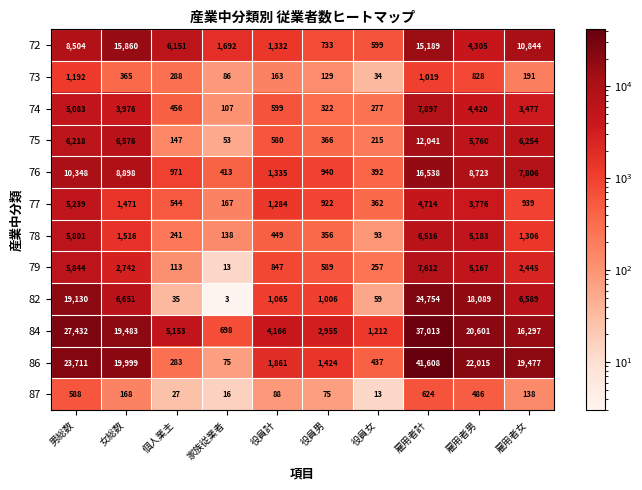

How many categories are shown in the chart?

10